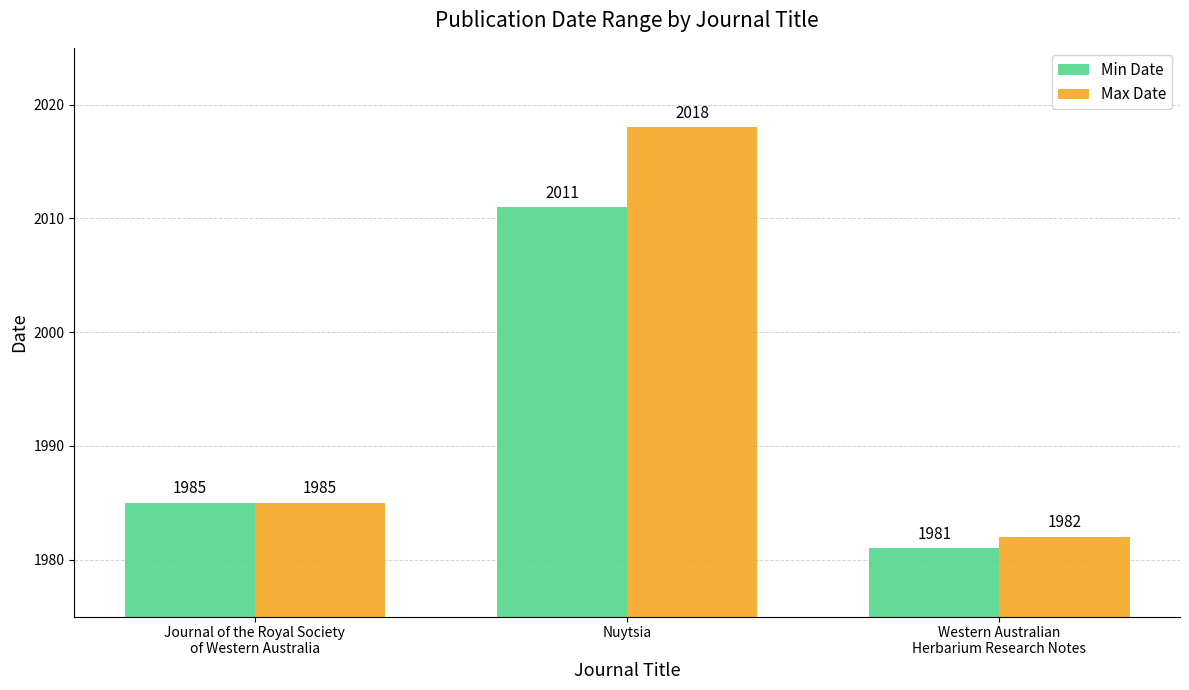

At which category does the chart reach its minimum across all series?

Western Australian
Herbarium Research Notes